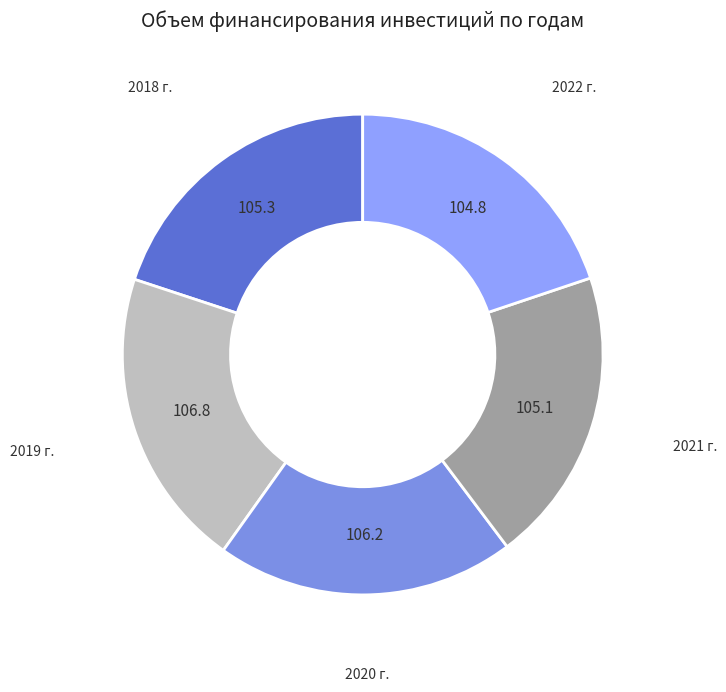

Is the sum of 2021 г. and 2018 г. greater than half?

No